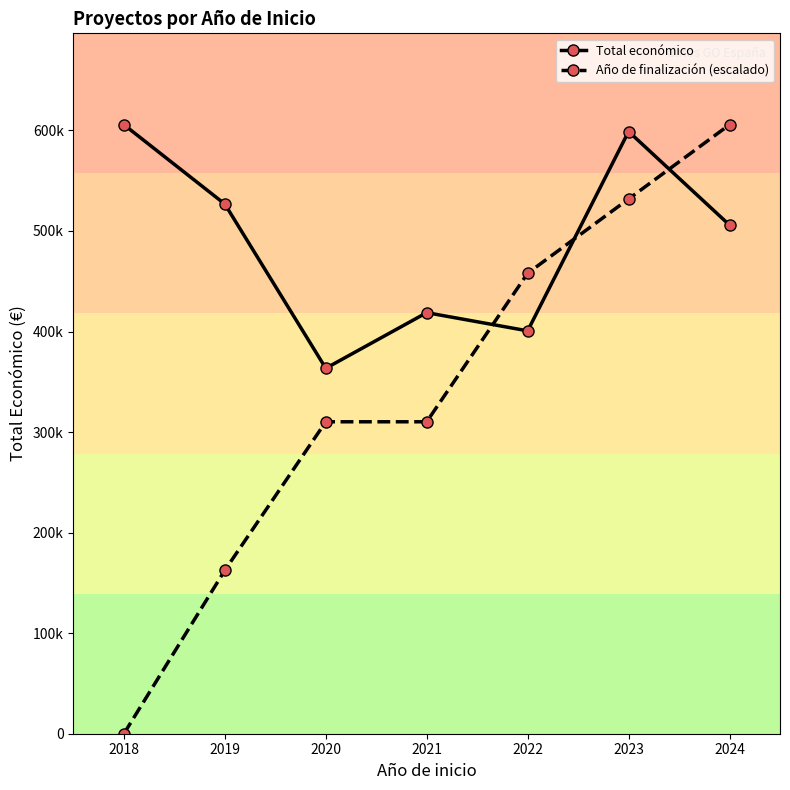

Does the chart have visible grid lines?

No